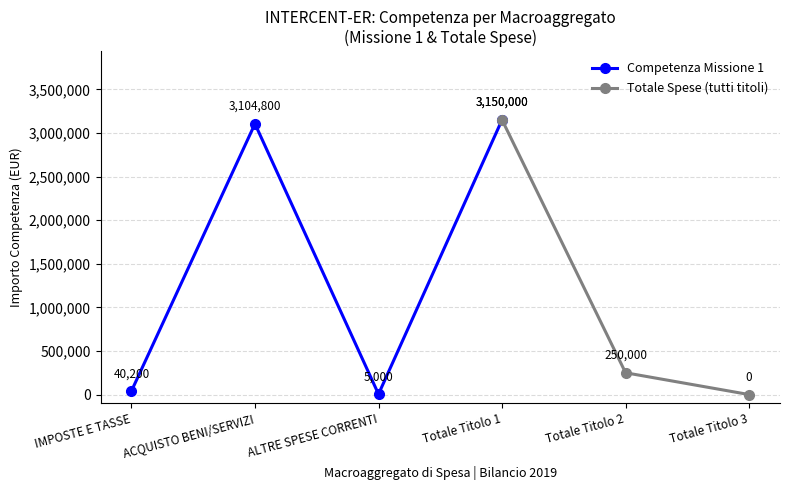

The Spese Correnti (Titolo 1) series shows 3150000 at Totale TITOLO 1. True or false?

True